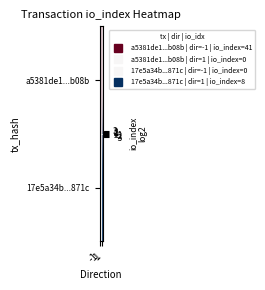

At how many categories does at least one series exceed 1?

1